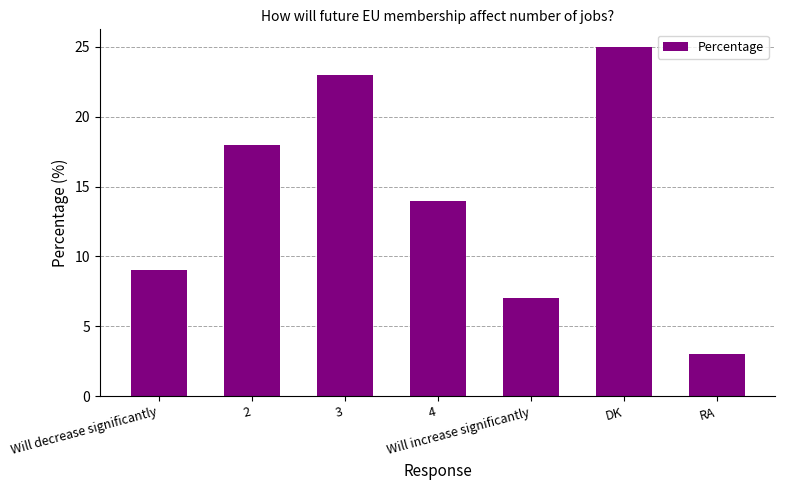

Which category has the lowest value across all series?

RA